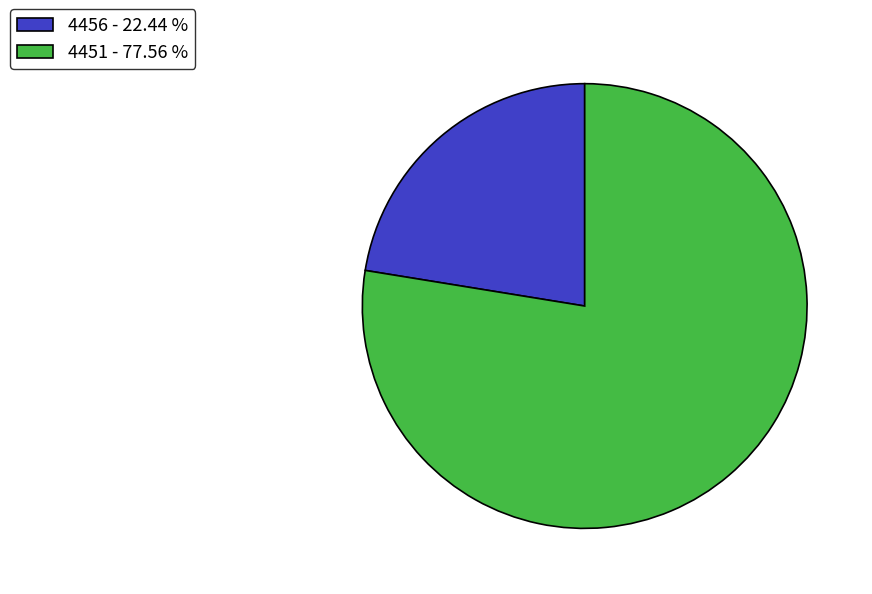

Is there any slice that represents more than half of the pie?

Yes